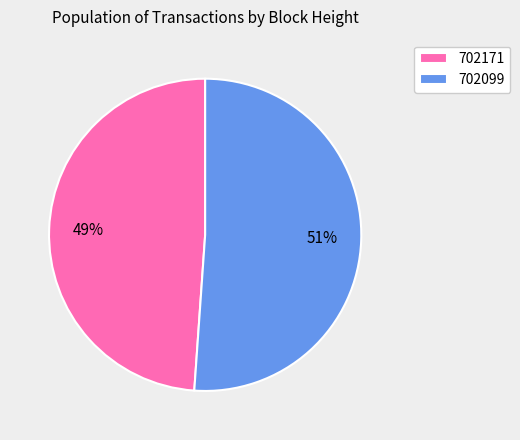

To the nearest percent, what percentage of the pie is 702171?

49%